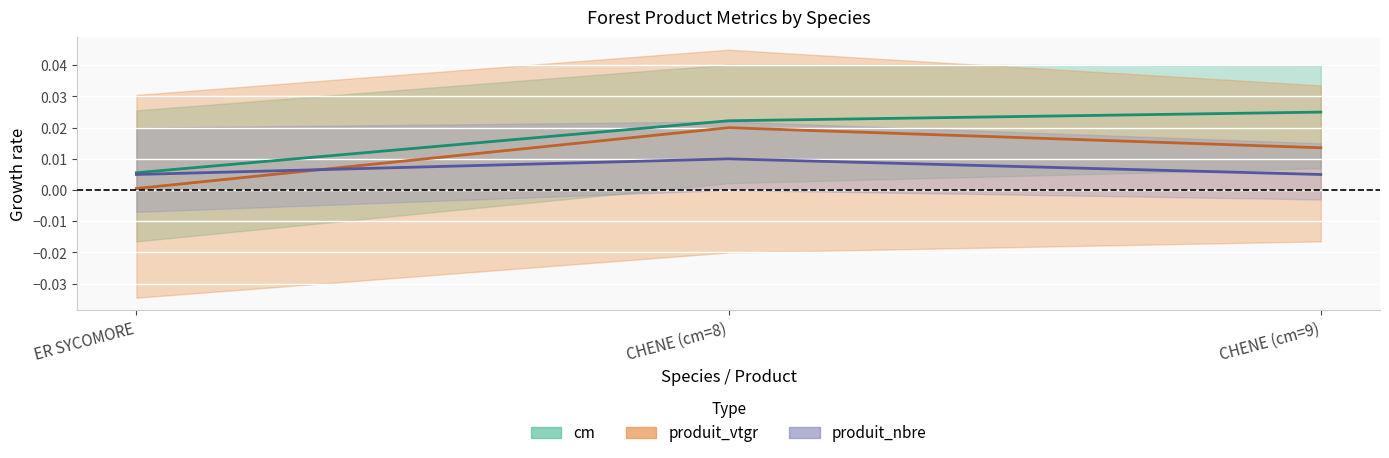

What is the label of the 1st point from the right?

CHENE (cm=9)